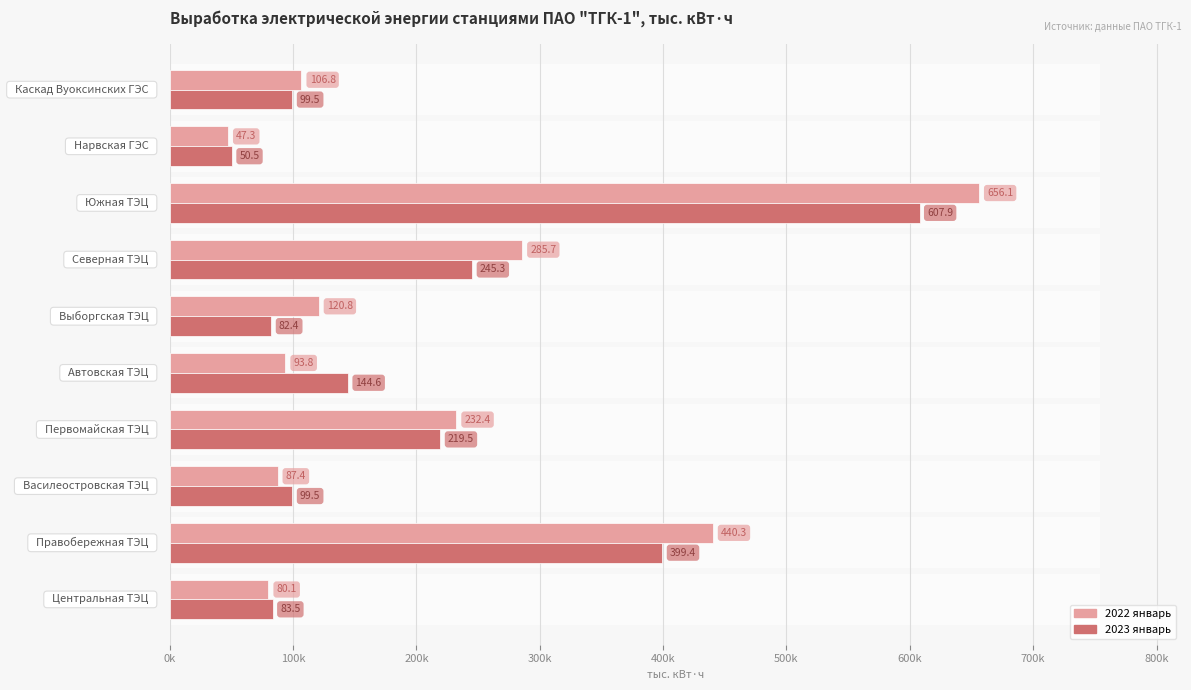

At how many categories does at least one series exceed 88476?

8